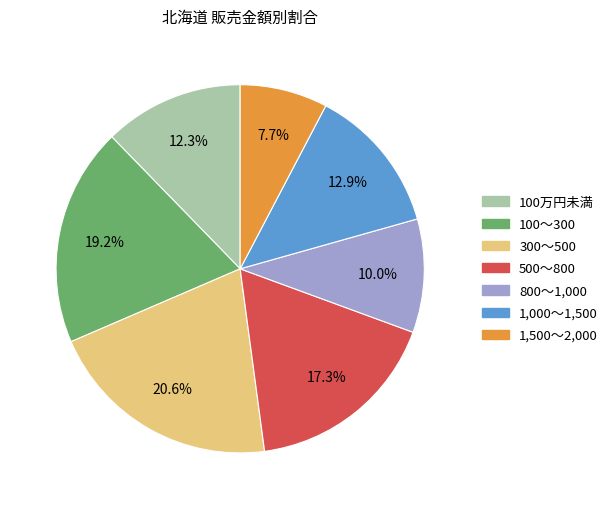

The 500～800 slice represents 11% of the pie. True or false?

False